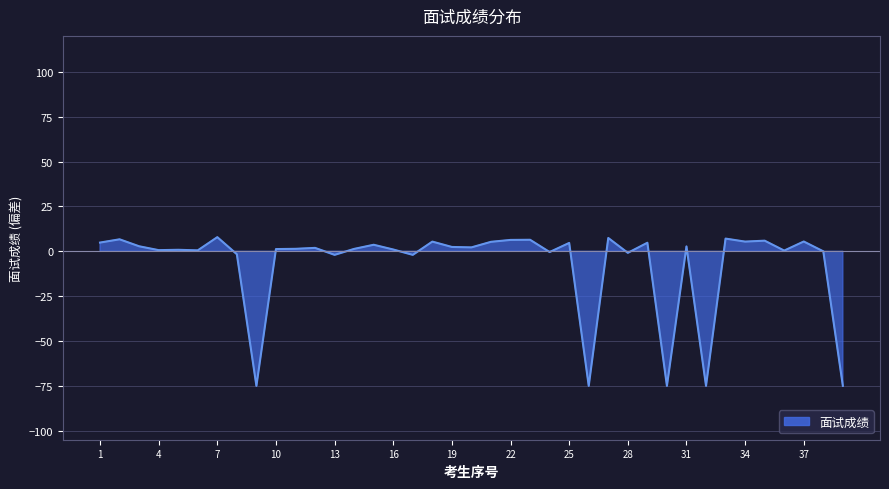

True or false: the data shows -31.8 at 32.

False